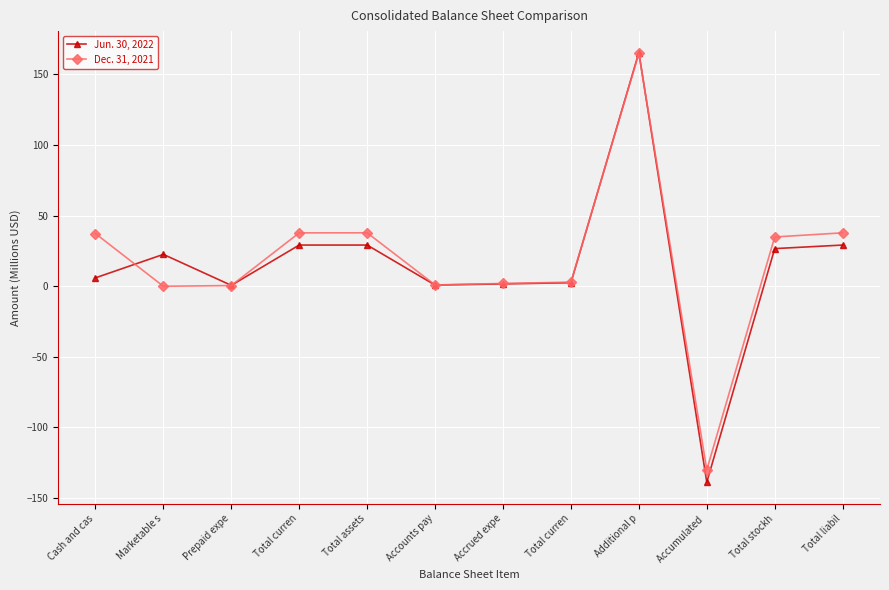

List the series in order of their overall mean, lowest first.

Jun. 30, 2022, Dec. 31, 2021